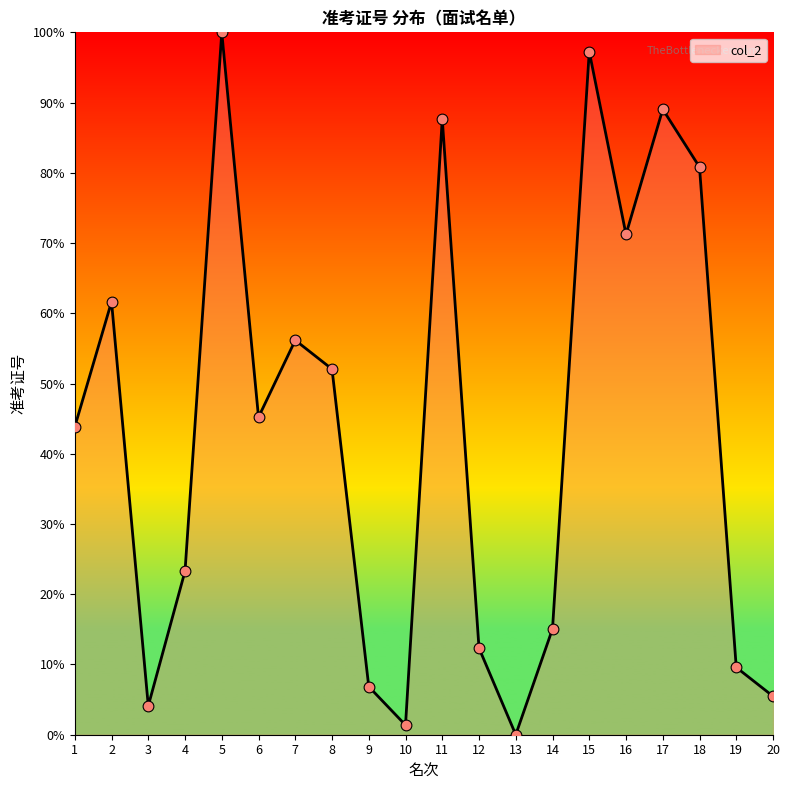

What is the change in value from 9 to 15?

+90.4